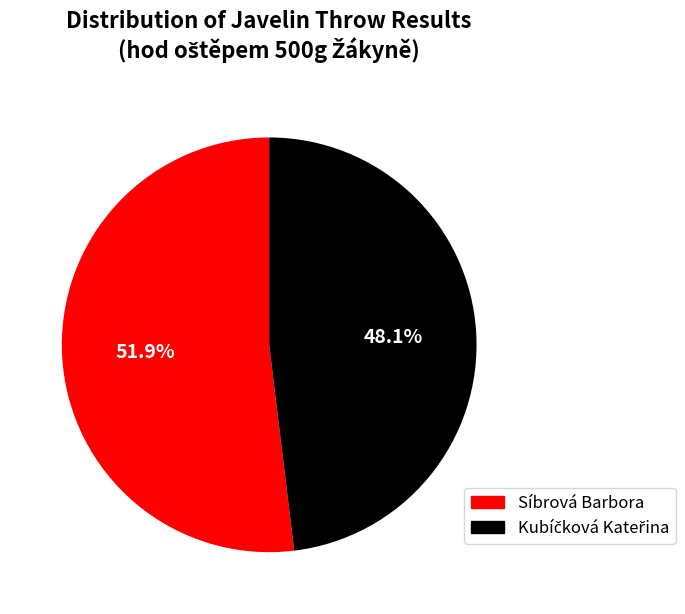

How many slices are in this pie chart?

2